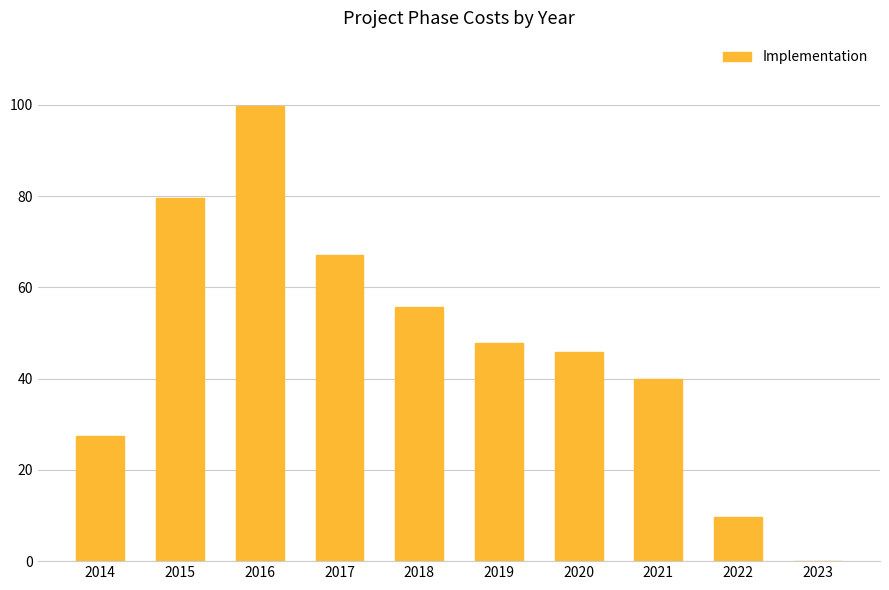

Count the number of values greater than 47.

5